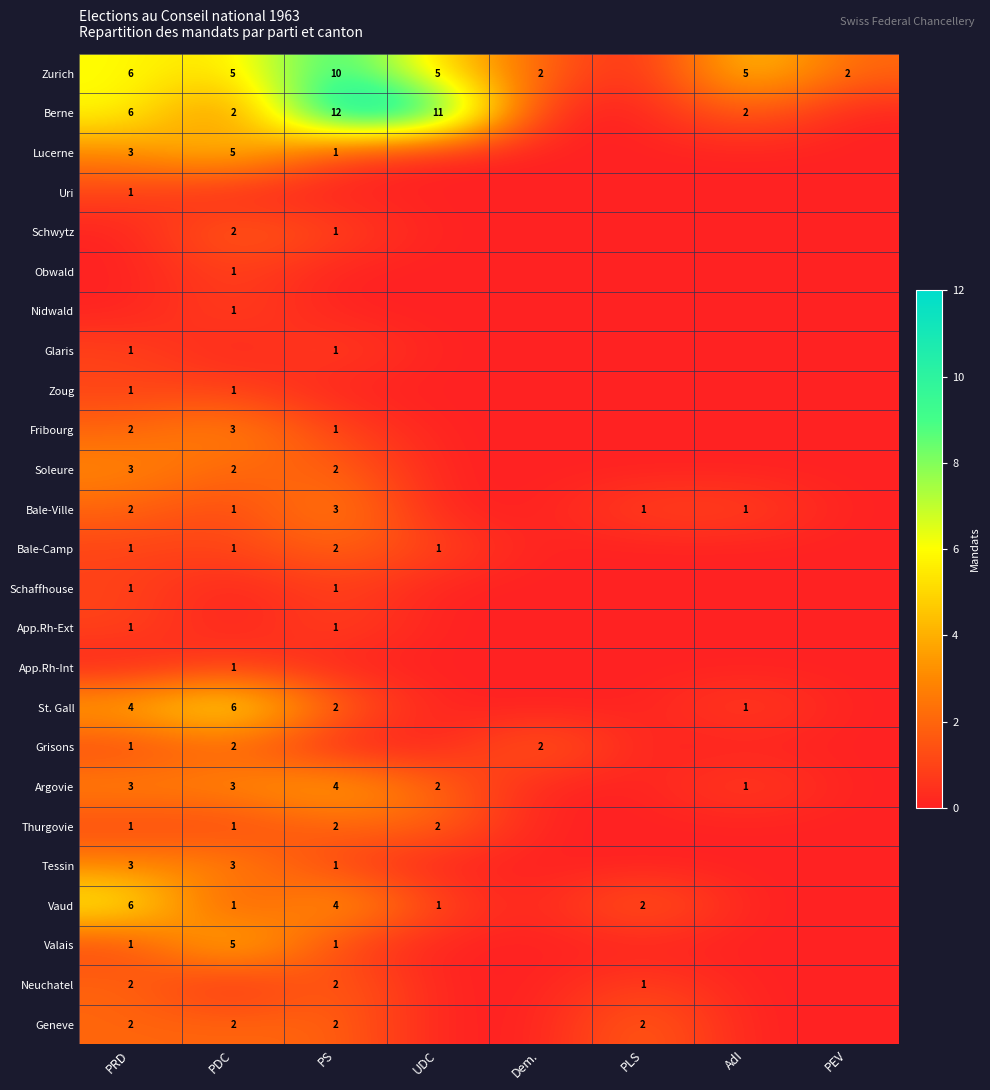

True or false: Zurich has a value of 3 at Dem..

False